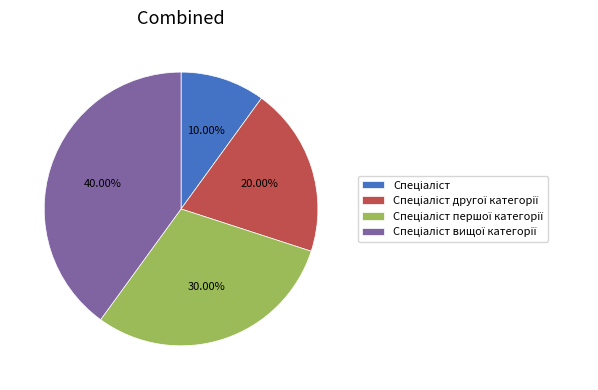

Is there any slice that represents more than half of the pie?

No